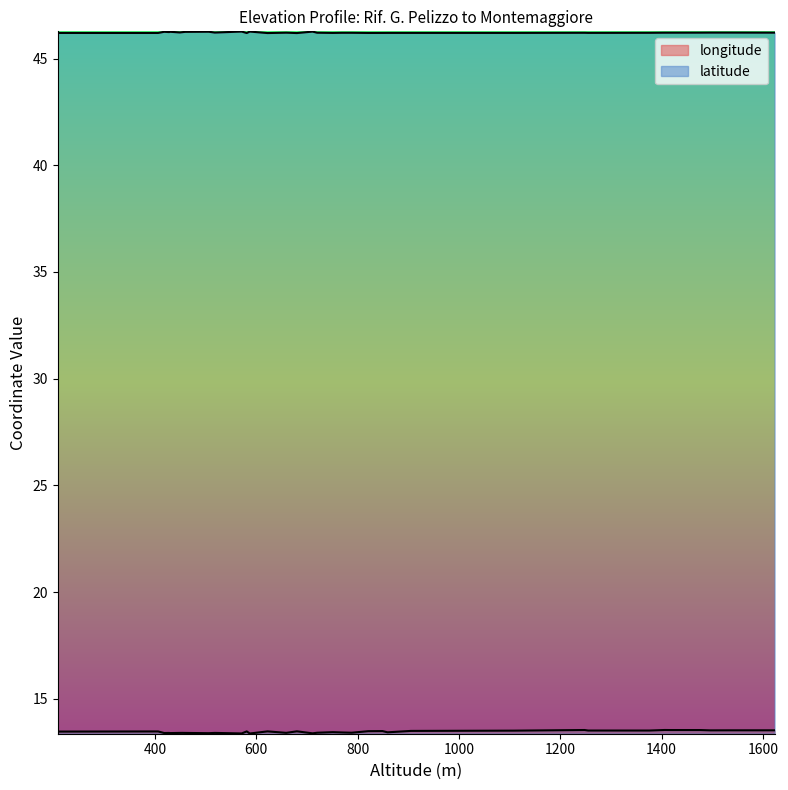

What is the maximum value for latitude?

46.3